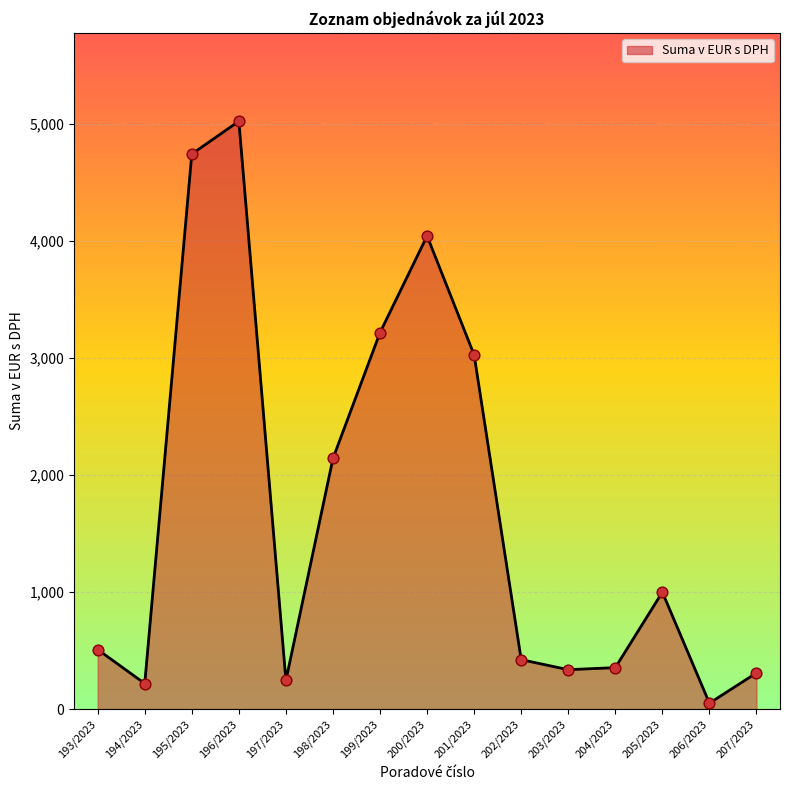

What is the ratio of the value at 202/2023 to the value at 205/2023?

0.4